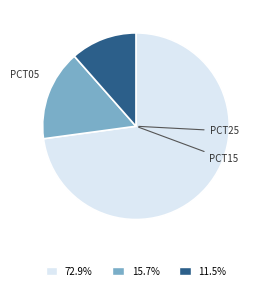

Is there any slice that represents more than half of the pie?

Yes